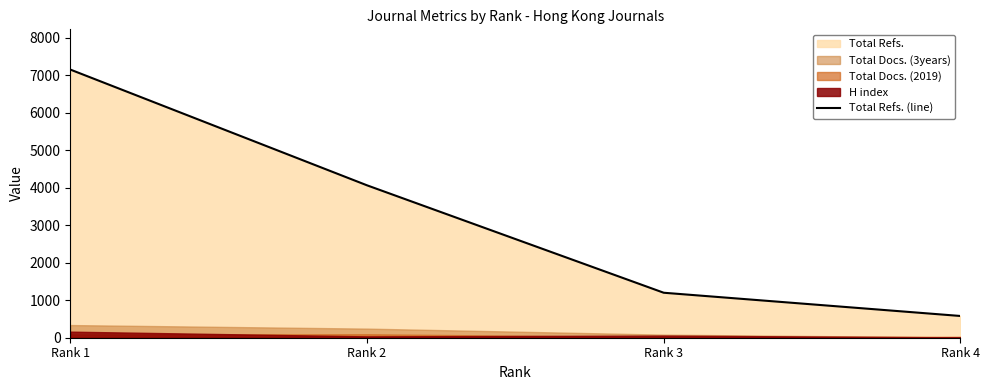

What is the change in value from Rank 2 to Rank 3?

-2866